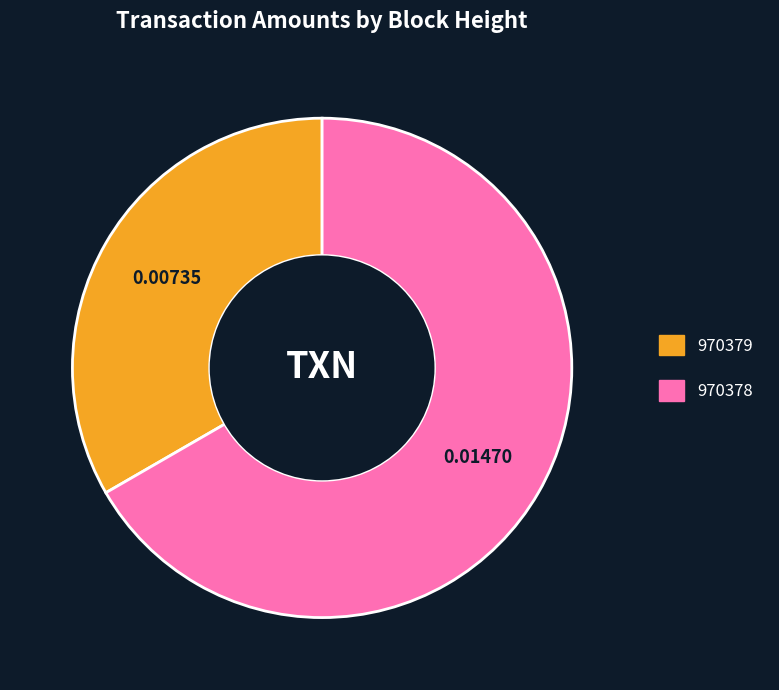

How many segments does this pie chart have?

2